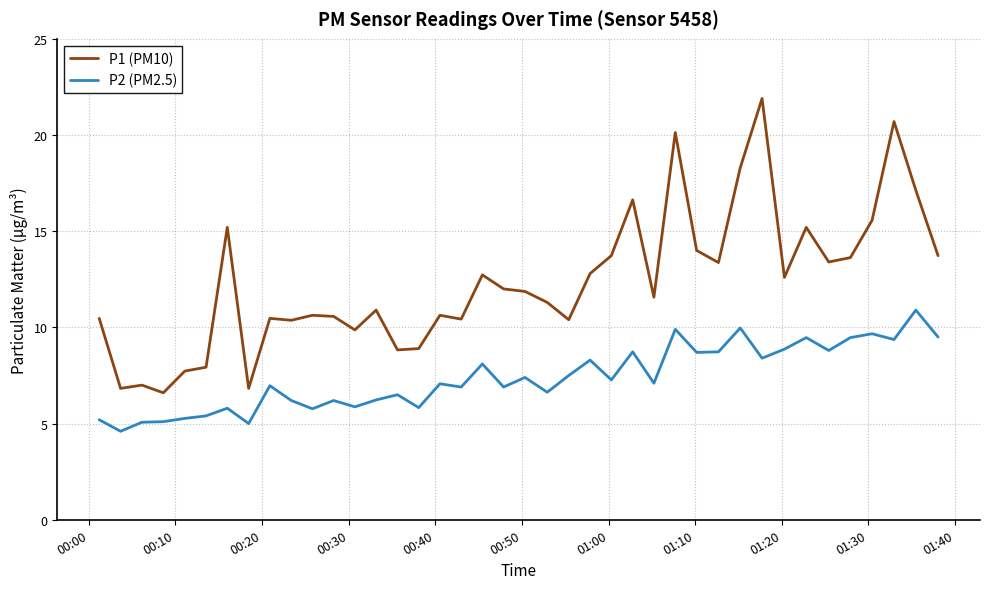

Rank the series by their average value, from highest to lowest.

P1 (PM10), P2 (PM2.5)